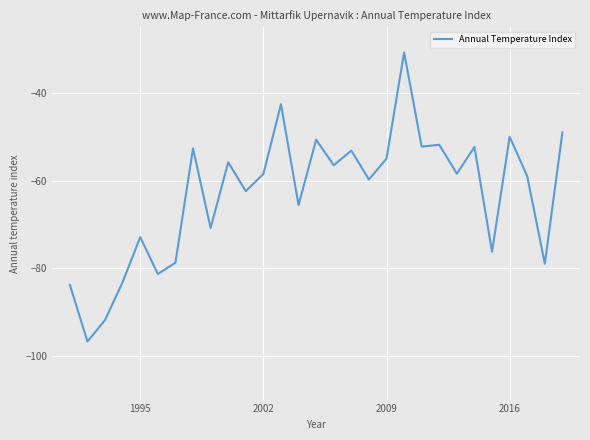

What is the difference between the maximum and minimum values?

66.0